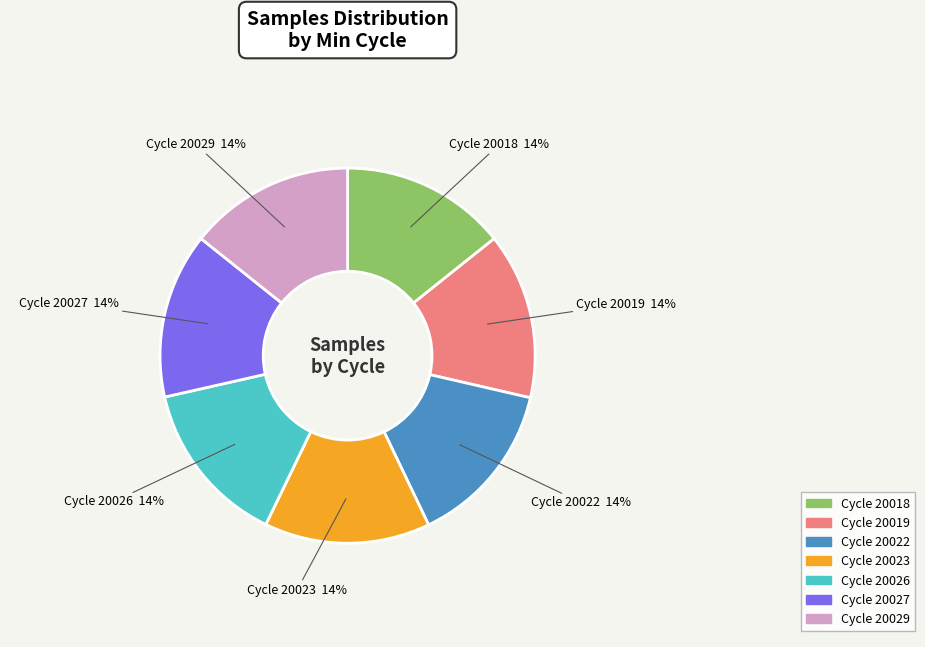

To the nearest percent, what is the average slice percentage?

14%